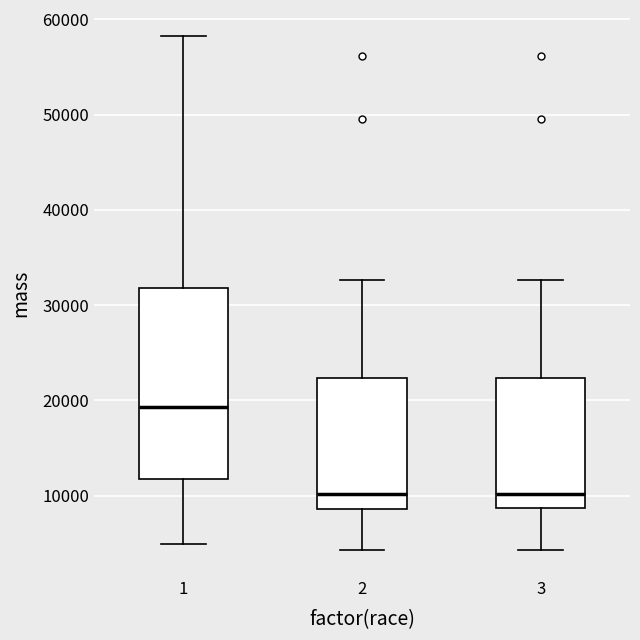

Which box is the tallest, from its lower edge to its upper edge?

1